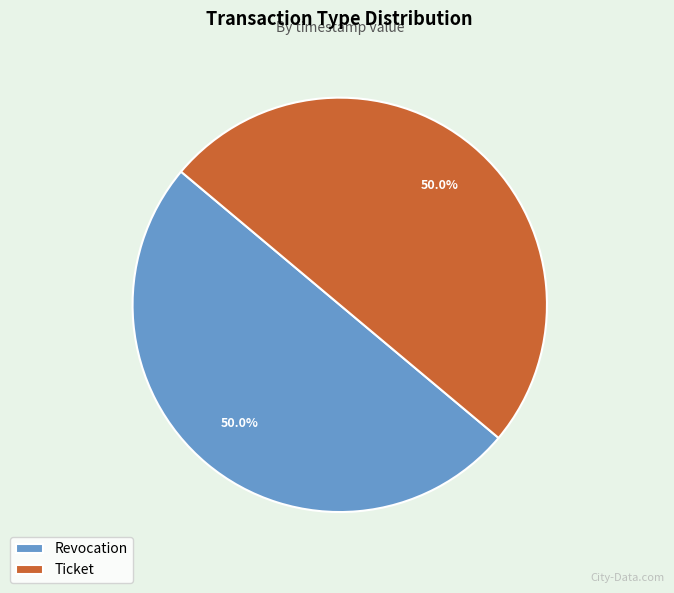

To the nearest percent, what percentage of the pie is Ticket?

50%